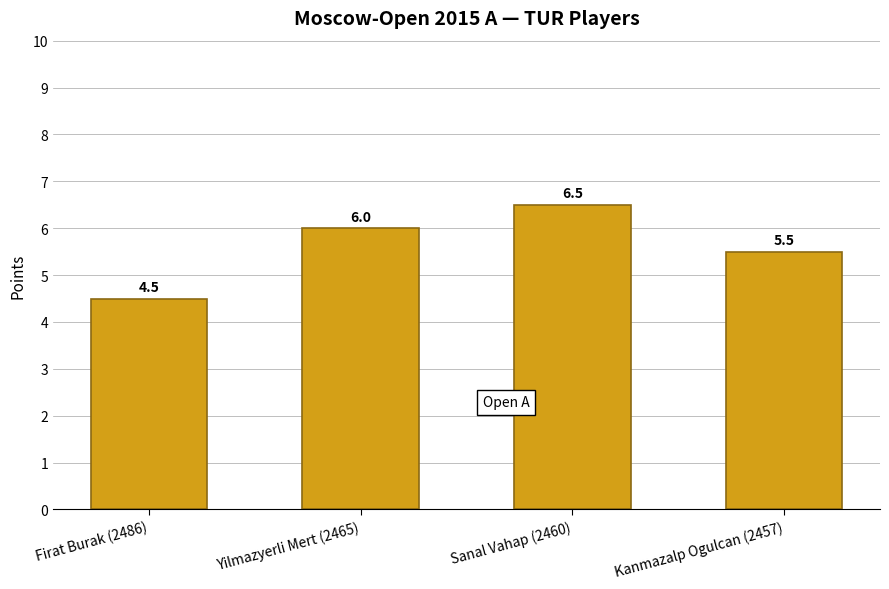

Reading right to left, what are all the values shown in this chart?

Kanmazalp Ogulcan (2457)=5.5	Sanal Vahap (2460)=6.5	Yilmazyerli Mert (2465)=6.0	Firat Burak (2486)=4.5